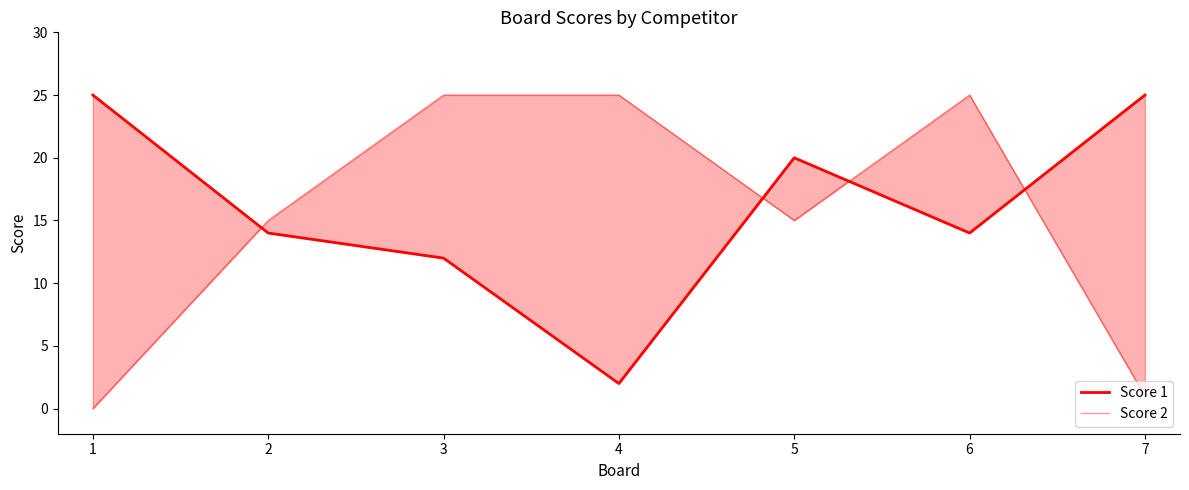

At how many categories does at least one series exceed 21?

5